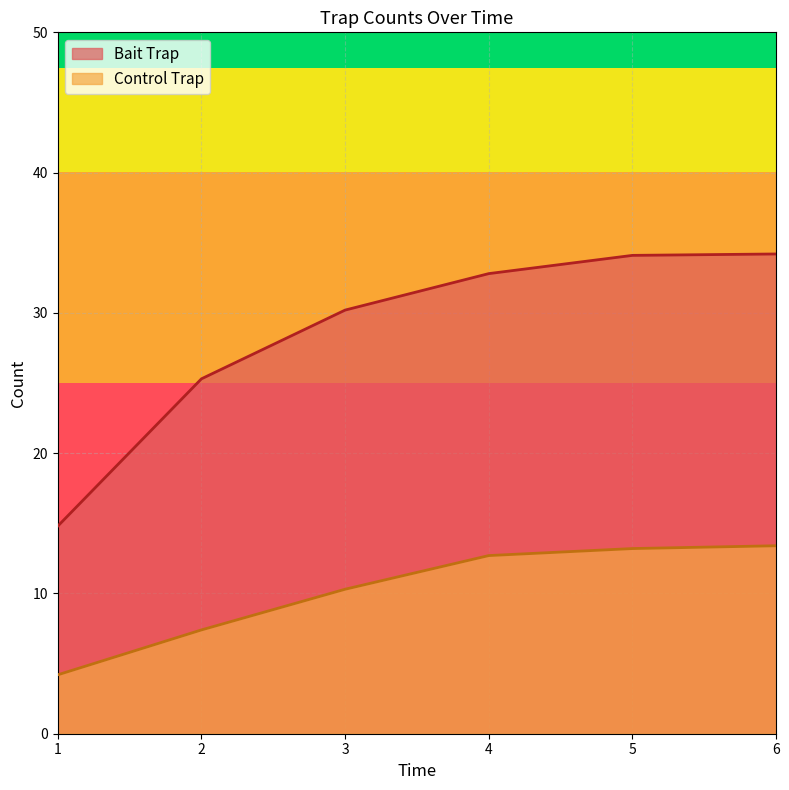

Reading left to right, list all the values displayed in this chart.

Bait Trap: 14.8	25.3	30.2	32.8	34.1	34.2
Control Trap: 4.2	7.4	10.3	12.7	13.2	13.4